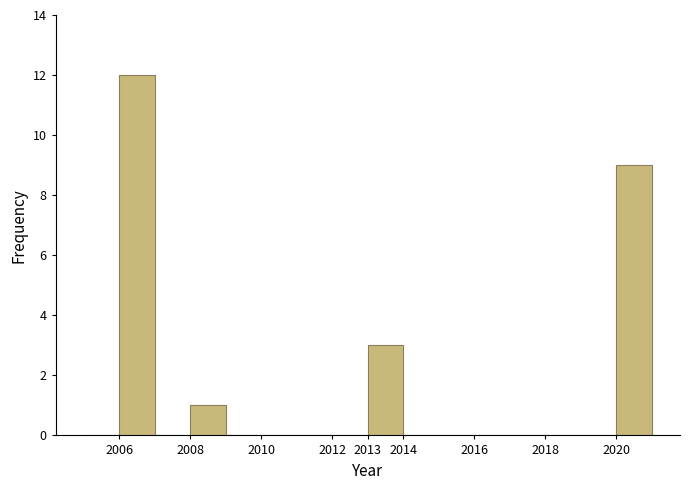

Over which range of the x-axis is the bar tallest?

2006 to 2007